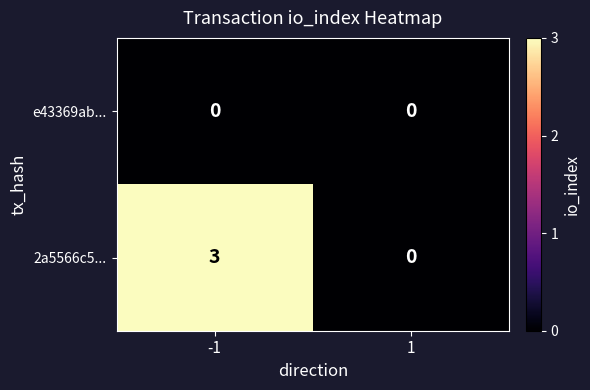

What is the difference between the maximum and minimum values in the 2a5566c5... series?

3